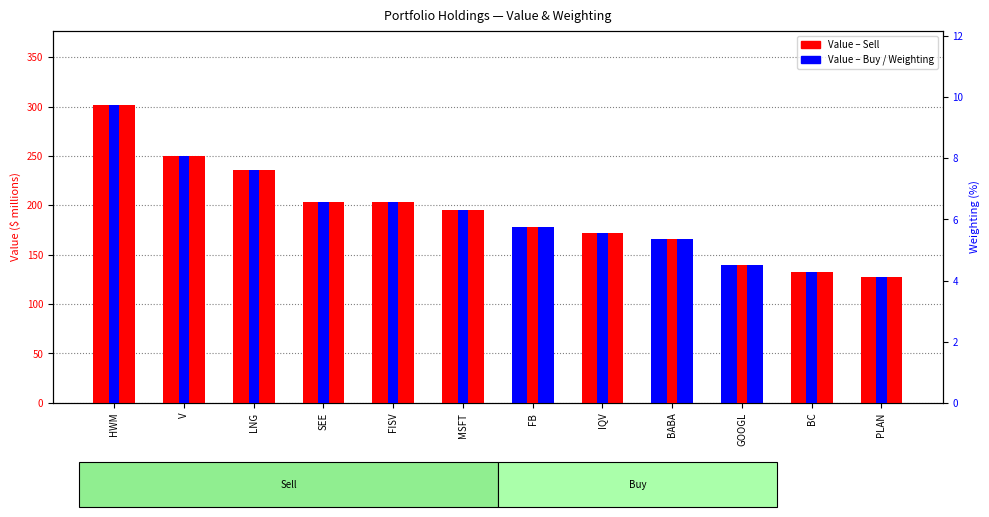

Which category has the highest value in the Value ($ millions) series?

HWM